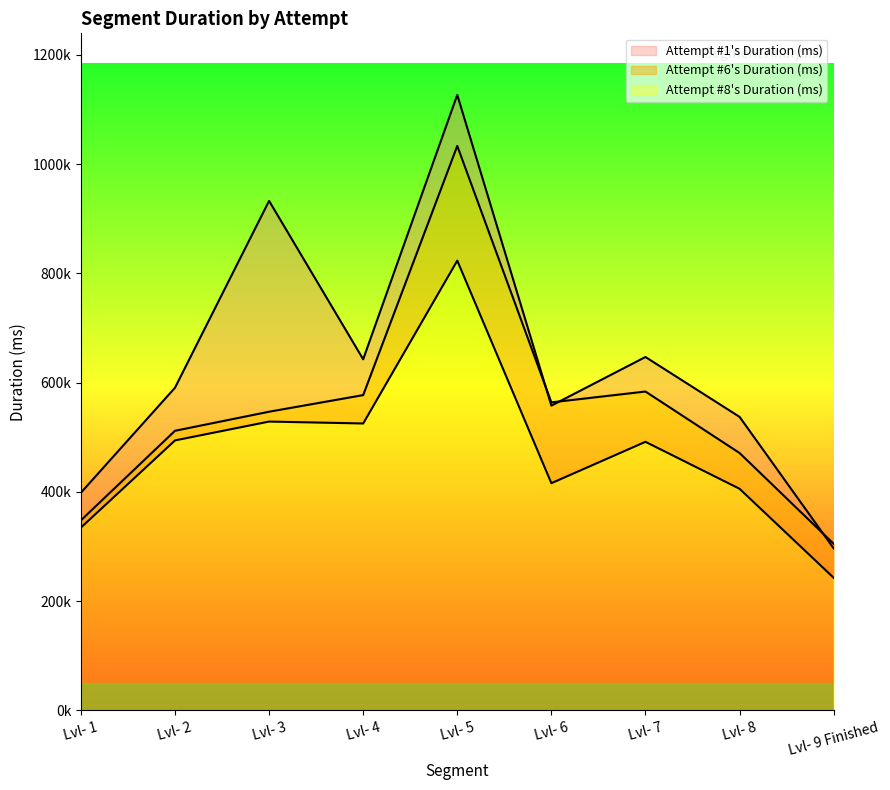

True or false: Attempt #8's Duration (ms) has more than 2 points higher than both neighbors.

True